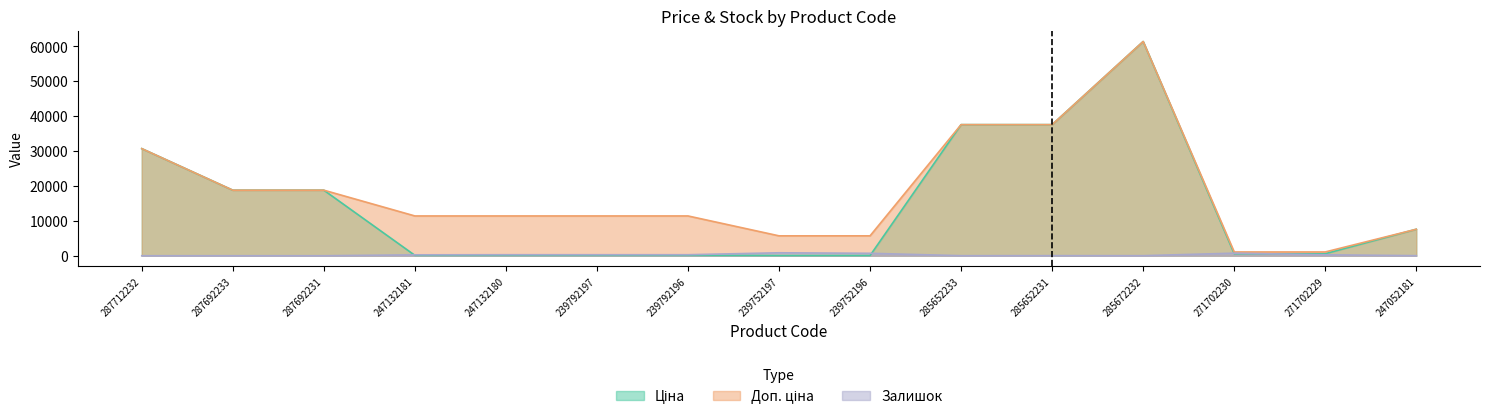

At which category does Залишок reach its first local valley?

239792197